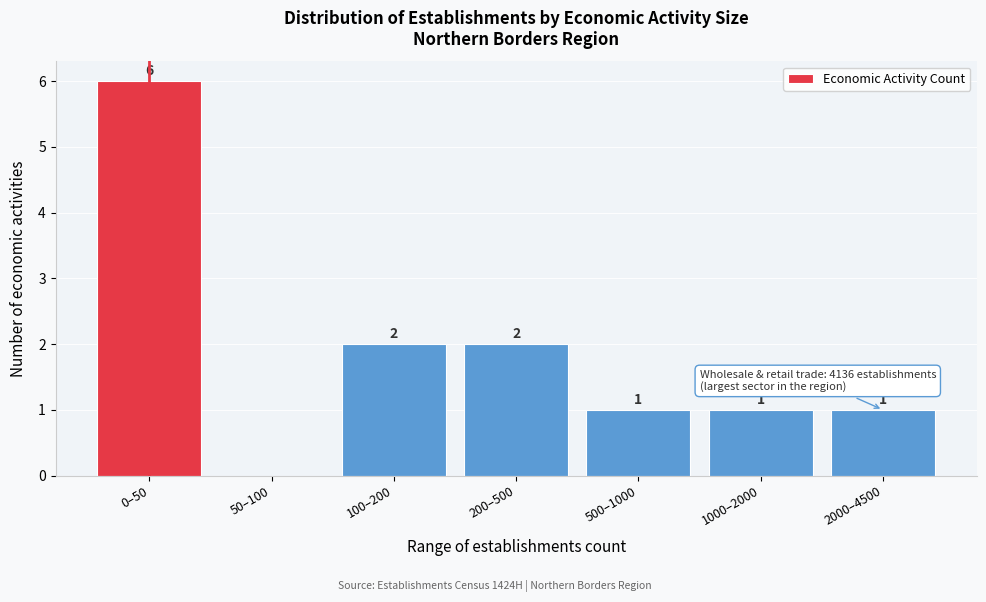

Reading left to right, transcribe all the data shown in this chart.

0–50=6	50–100=0	100–200=2	200–500=2	500–1000=1	1000–2000=1	2000–4500=1